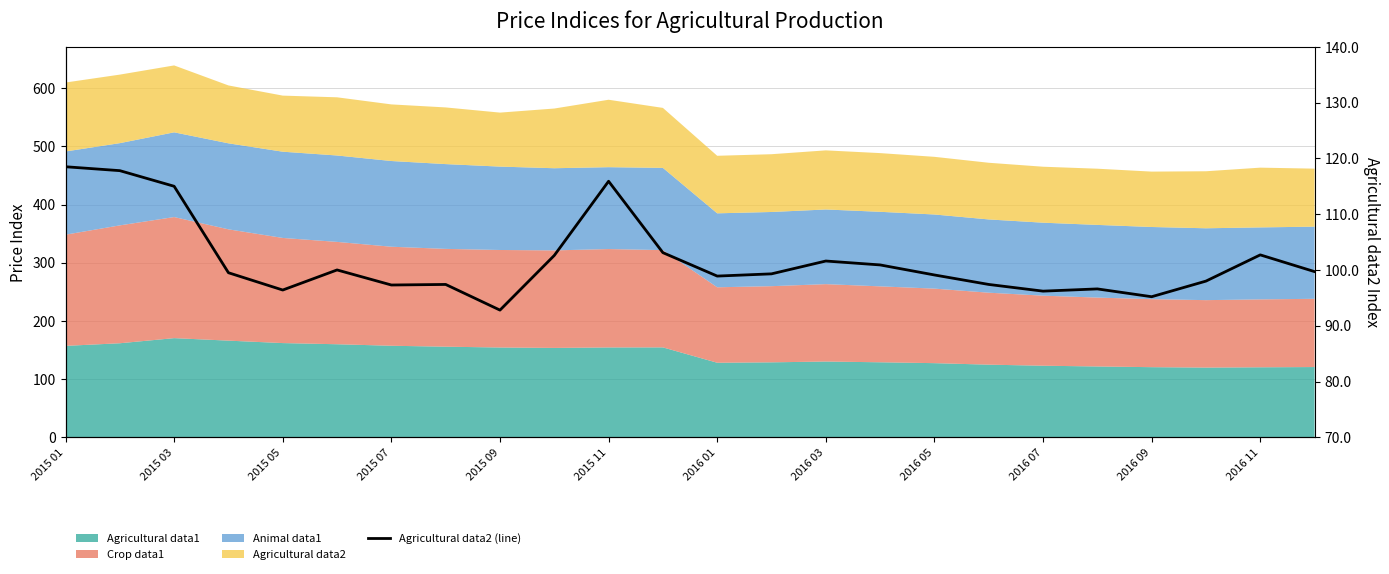

What position from the left is 15?

16